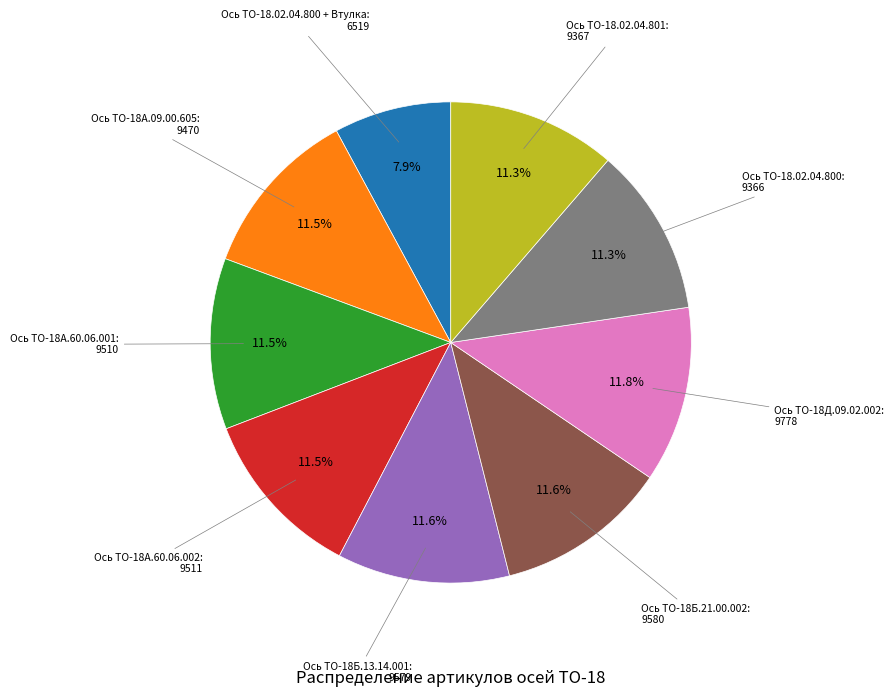

How many slices are in this pie chart?

9